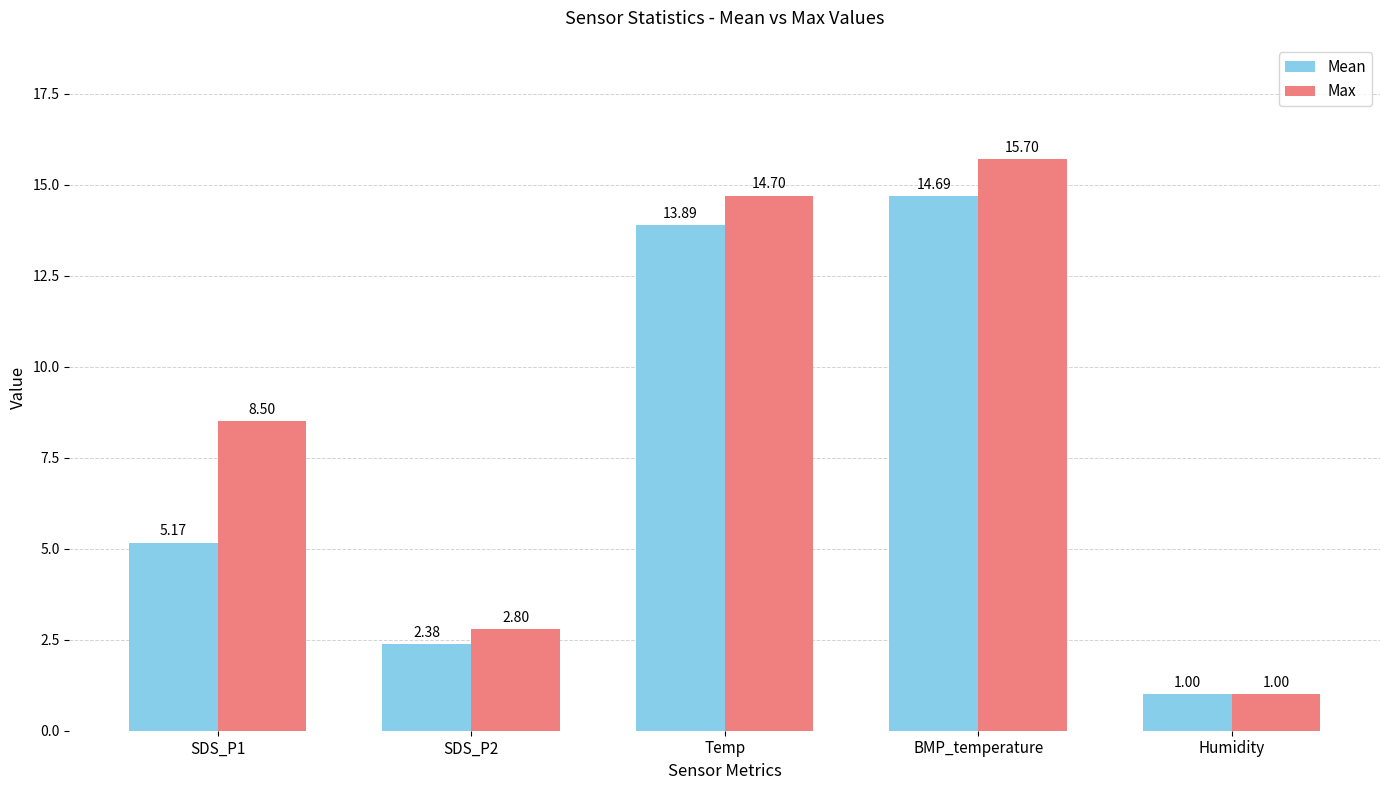

Rank the series by their average value, from lowest to highest.

Mean, Max